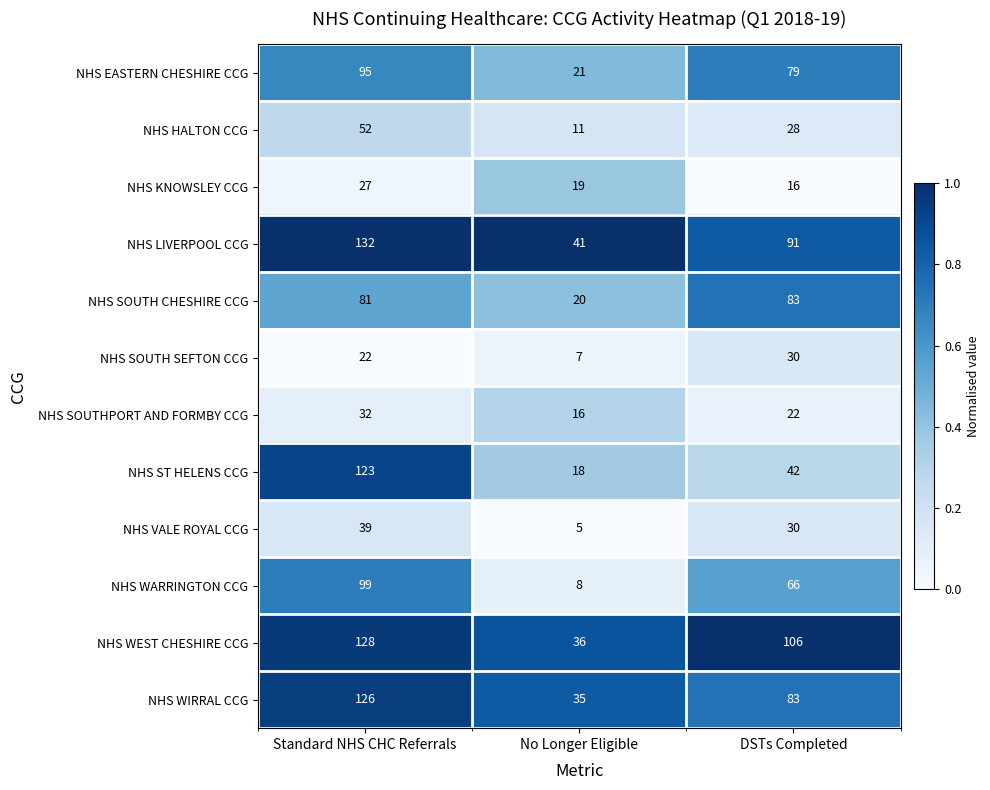

Rank the series by their maximum value, from lowest to highest.

NHS KNOWSLEY CCG, NHS SOUTH SEFTON CCG, NHS SOUTHPORT AND FORMBY CCG, NHS VALE ROYAL CCG, NHS HALTON CCG, NHS SOUTH CHESHIRE CCG, NHS EASTERN CHESHIRE CCG, NHS WARRINGTON CCG, NHS ST HELENS CCG, NHS WIRRAL CCG, NHS WEST CHESHIRE CCG, NHS LIVERPOOL CCG